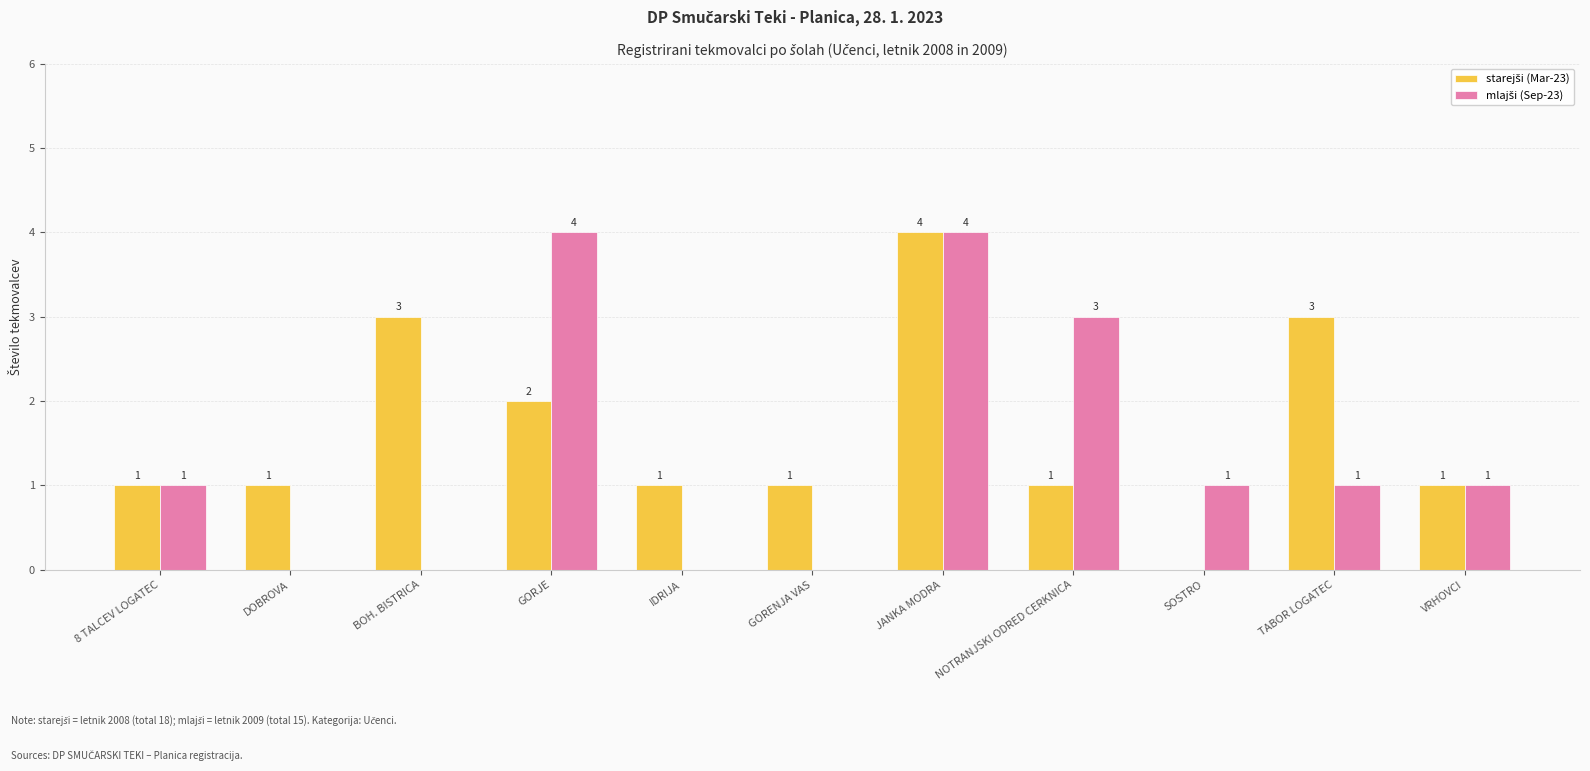

At which category is the sum across all series the highest?

JANKA MODRA